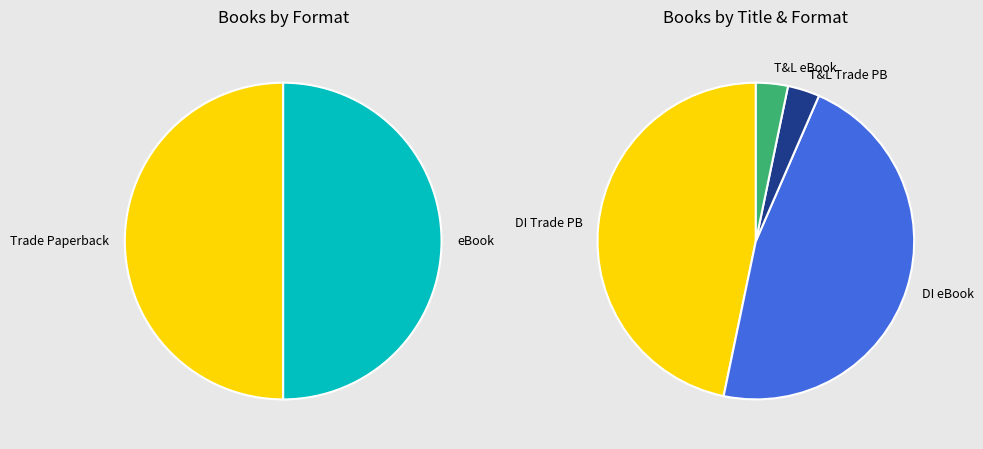

What is the ratio of the value at Double Identity (eBook) to the value at Takeoffs and Landings (eBook)?

14.3